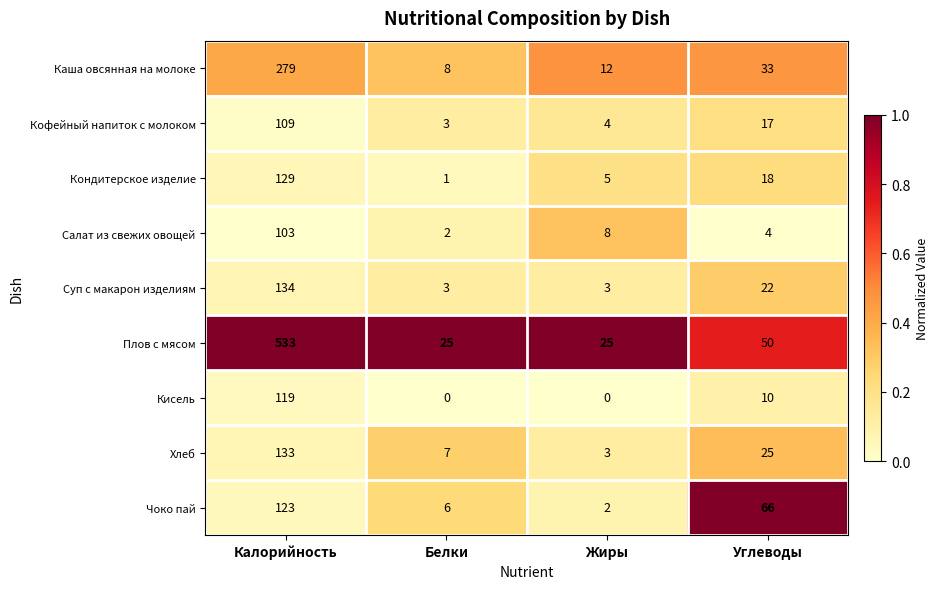

Where does the Каша овсянная на молоке series first go above 33?

Калорийность